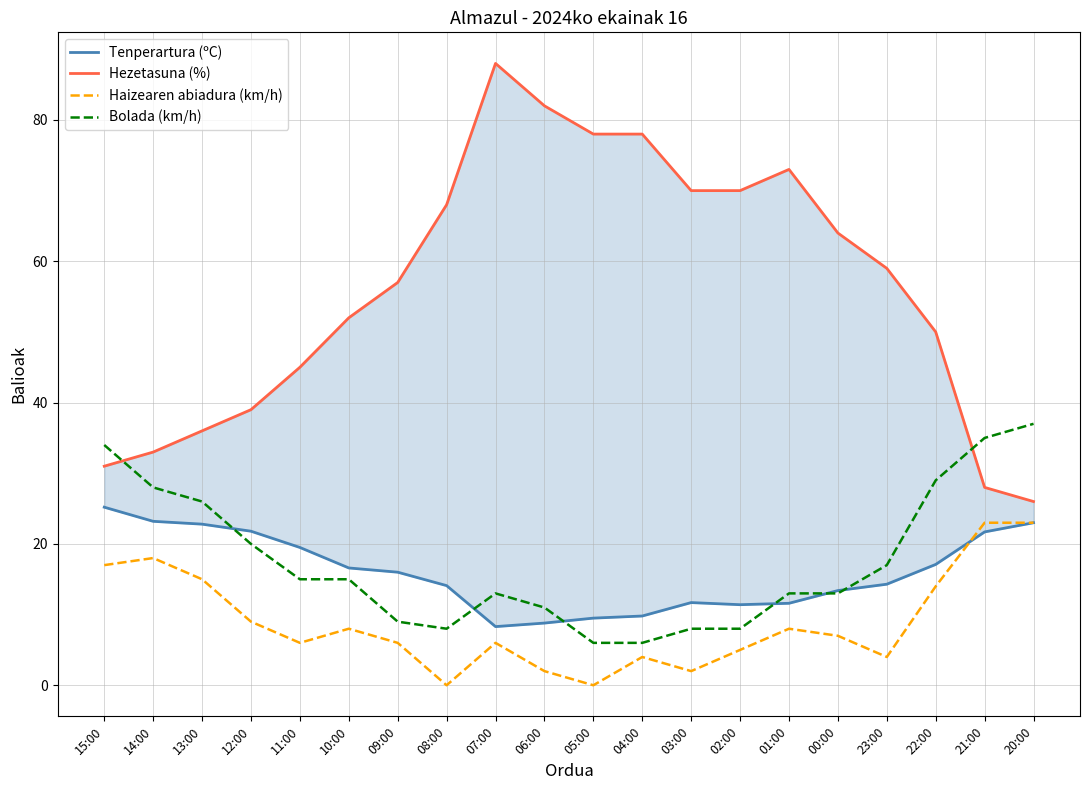

What is the sum of the Tenperartura (ºC) values at 03:00 and 10:00?

28.3